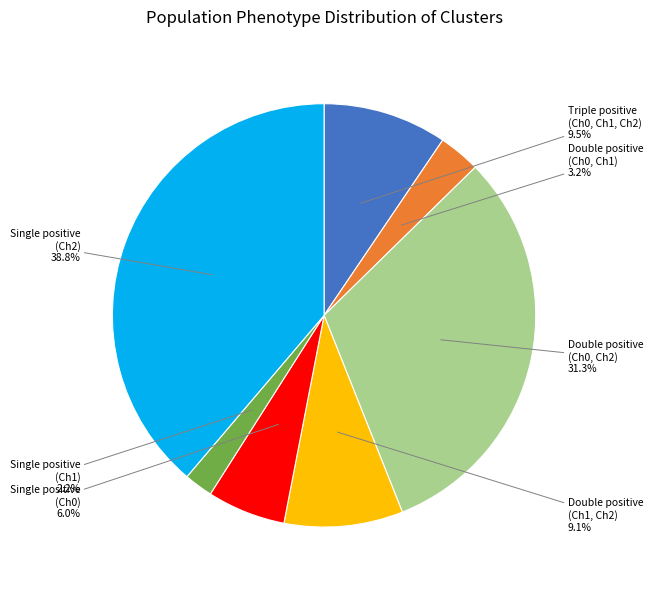

Do Double positive (Ch1, Ch2) and Single positive (Ch1) together represent more than half of the pie?

No